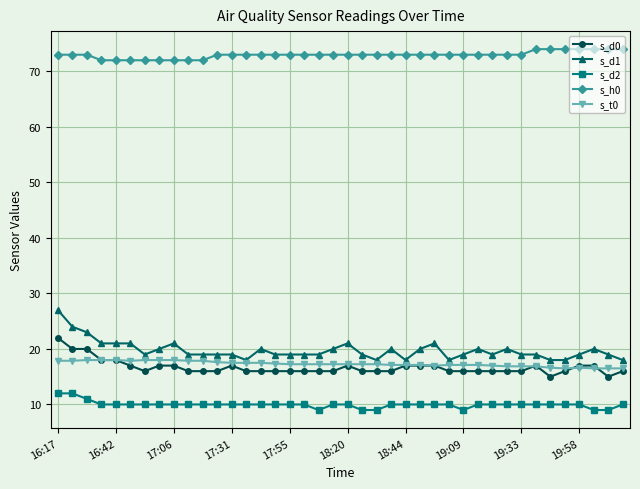

Count the number of categories in the chart.

40